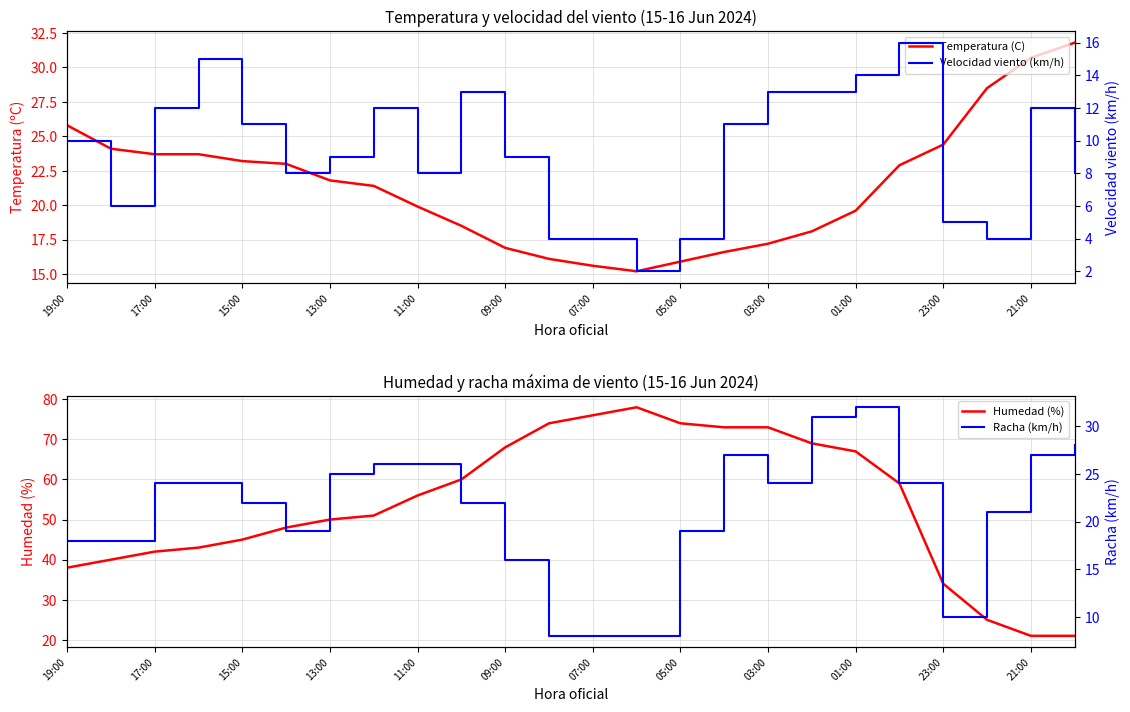

What are all the series names shown in the legend?

Temperatura (C), Humedad (%), Velocidad viento (km/h), Racha (km/h)